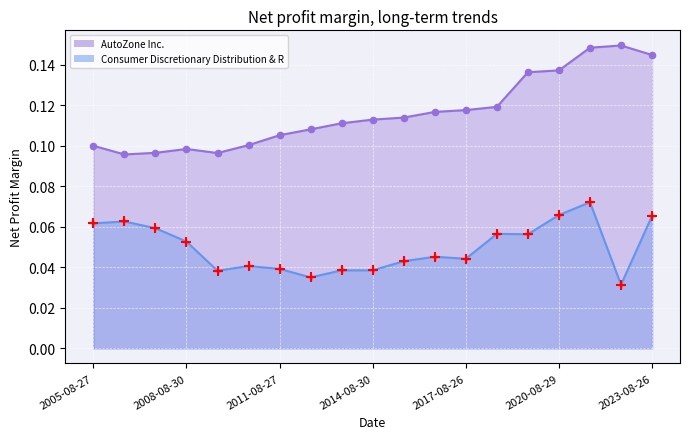

Is the value of AutoZone Inc. at 2020-08-29 greater than the value of Consumer Discretionary Distribution & R at 2018-08-25?

Yes